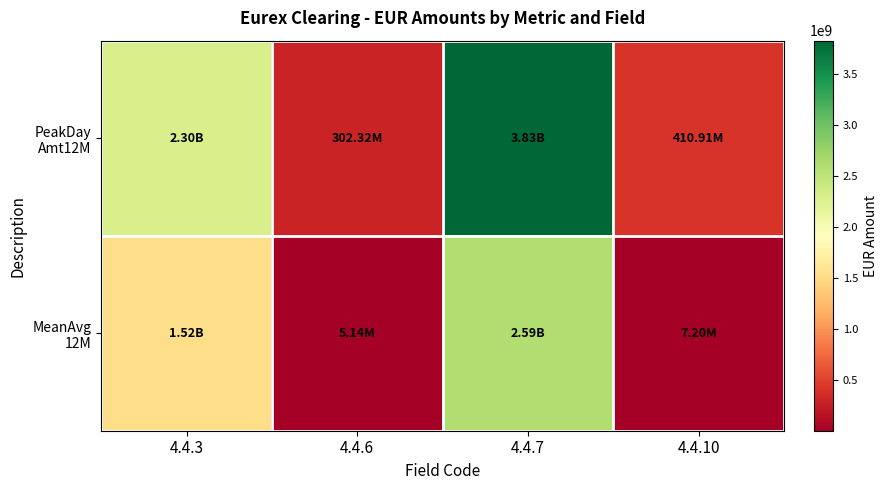

At how many categories does at least one series exceed 1178044006?

2